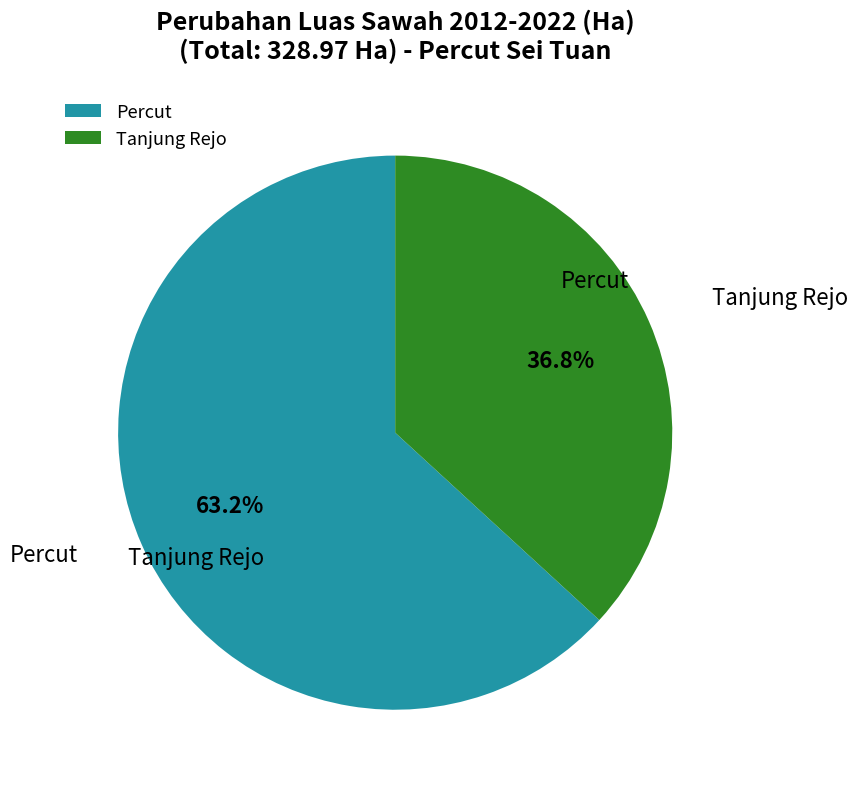

How many segments does this pie chart have?

2